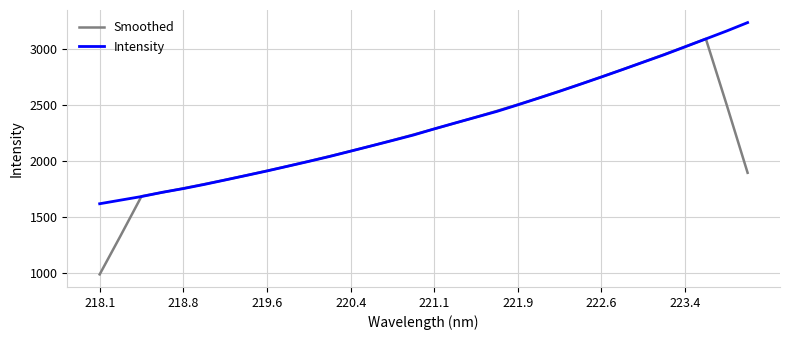

Rank the series by their average value, from highest to lowest.

Intensity, Smoothed